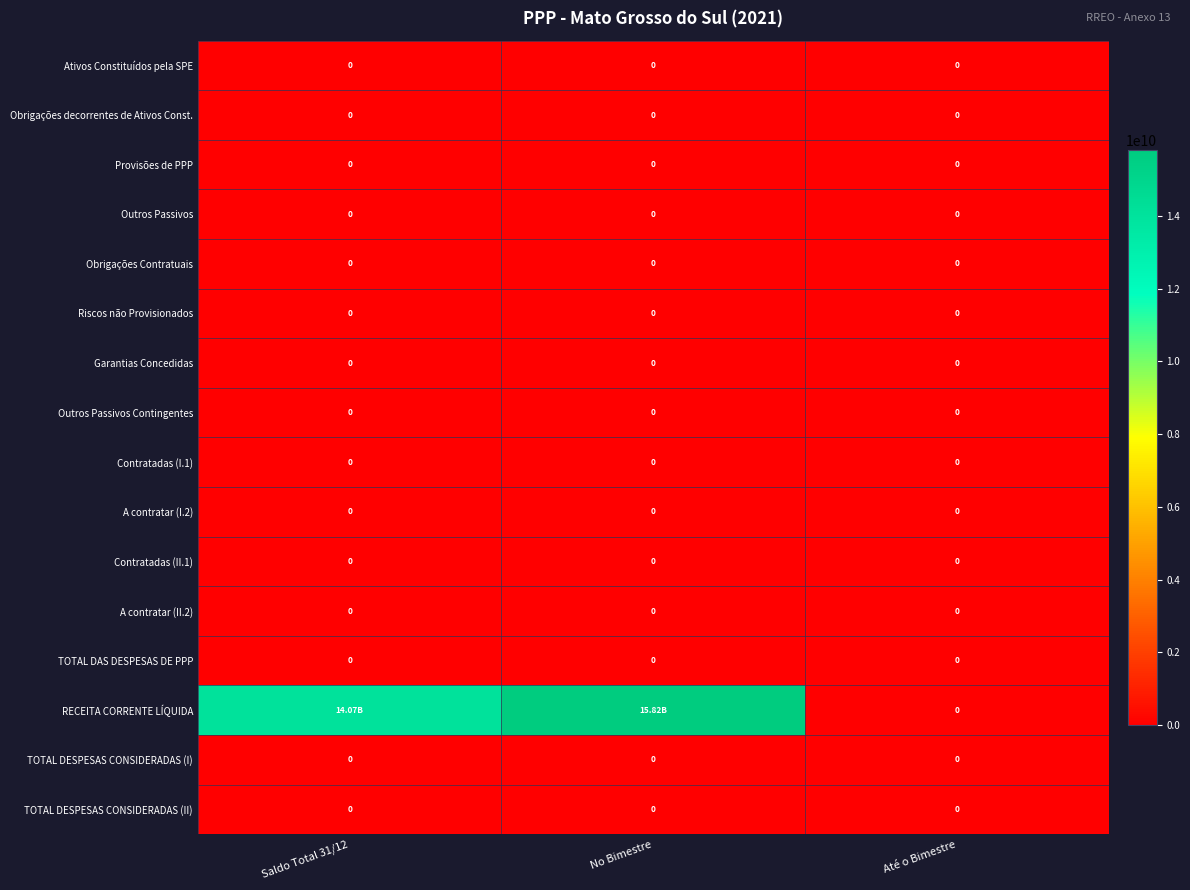

How many categories are shown in the chart?

3